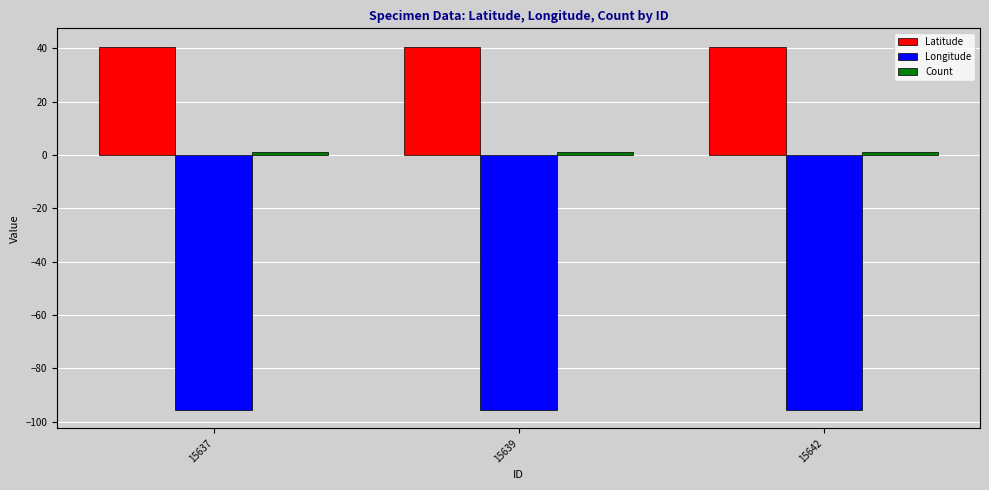

The Longitude series shows -30.5 at 15639. True or false?

False